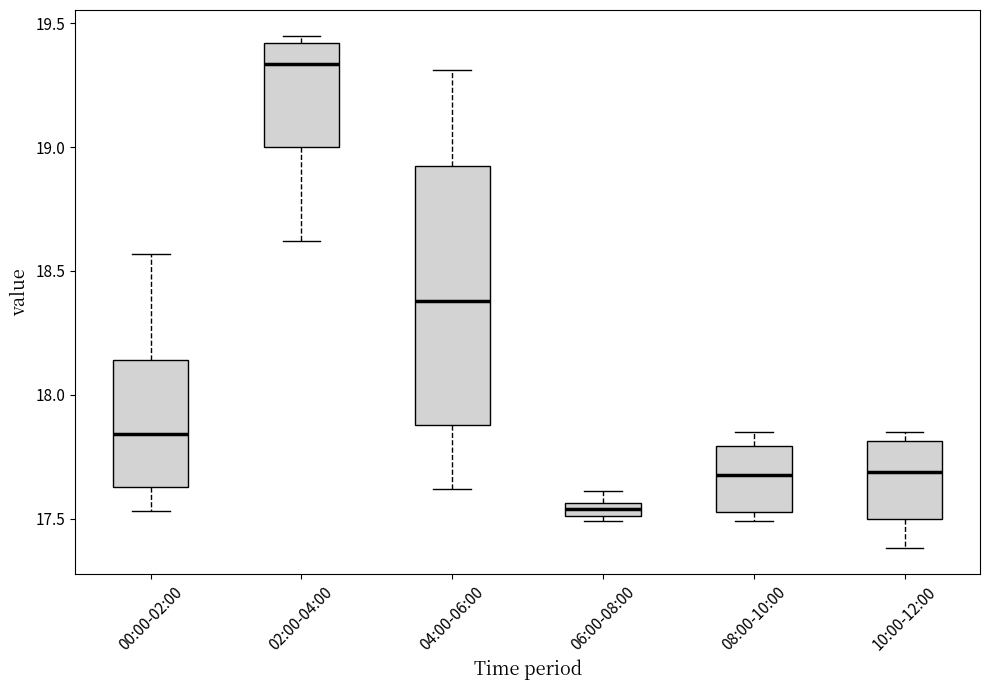

Which box's median line is the highest?

02:00-04:00